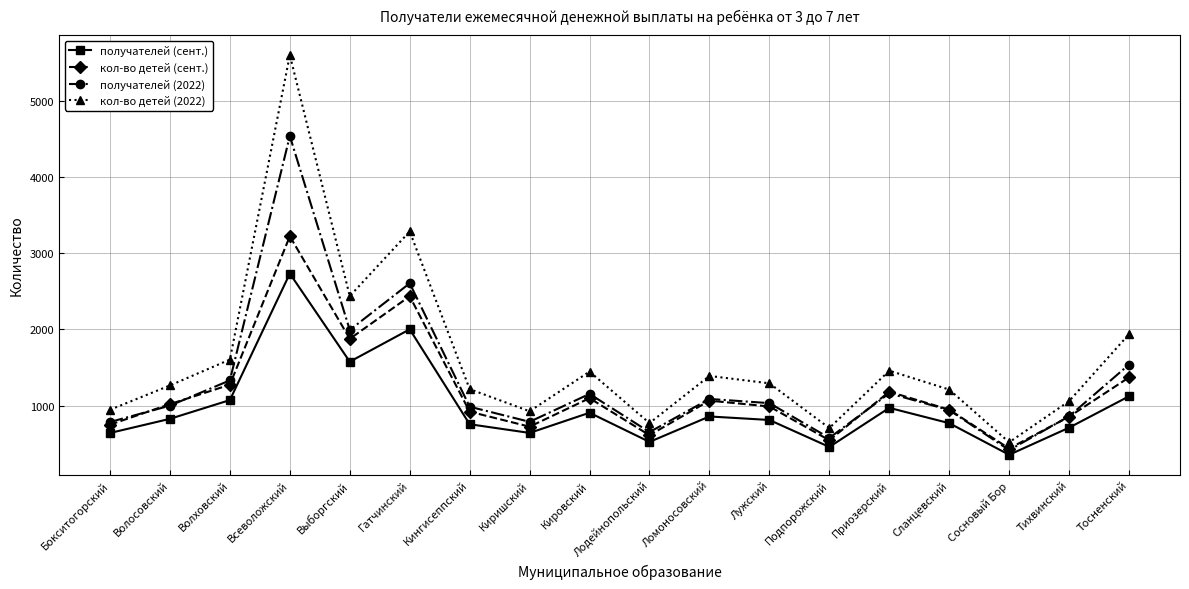

Rank the series by their maximum value, from highest to lowest.

кол-во детей (2022), получателей (2022), кол-во детей (сент.), получателей (сент.)